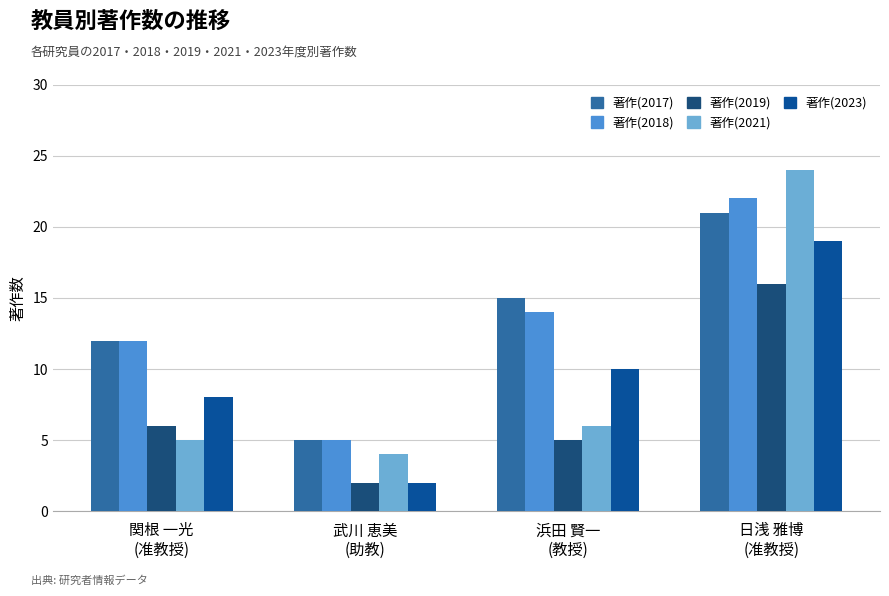

What is the difference between the 著作(2021) values at 日浅 雅博
(准教授) and 浜田 賢一
(教授)?

18